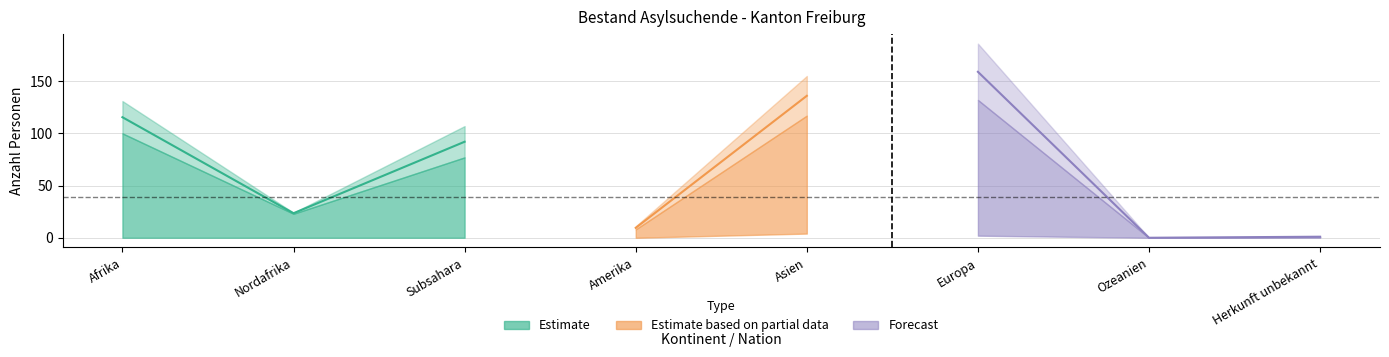

What is the difference between the Total Asylsuchende values at Asien and Herkunft unbekannt?

154